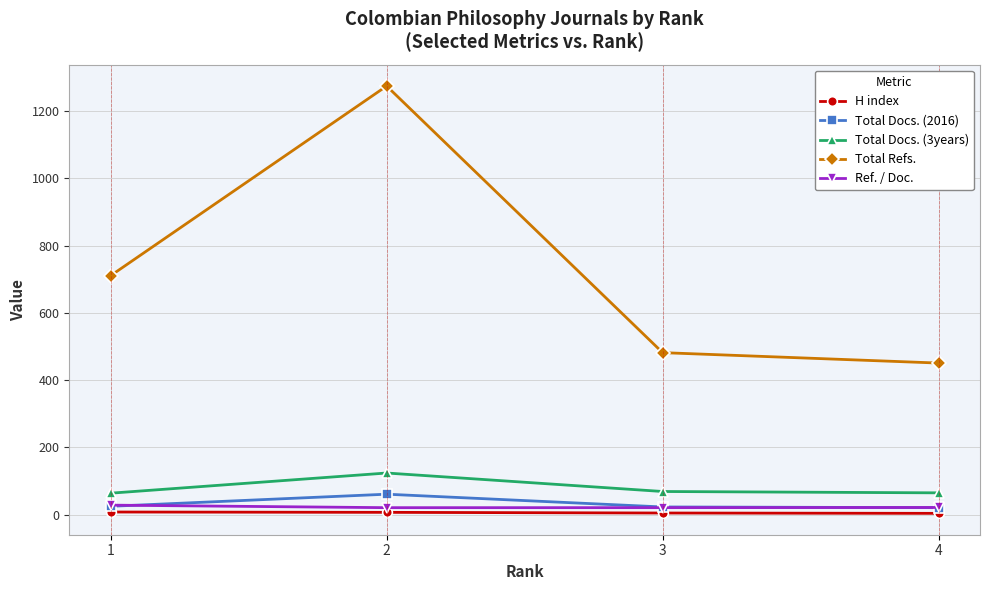

How many lines are shown in the chart?

5